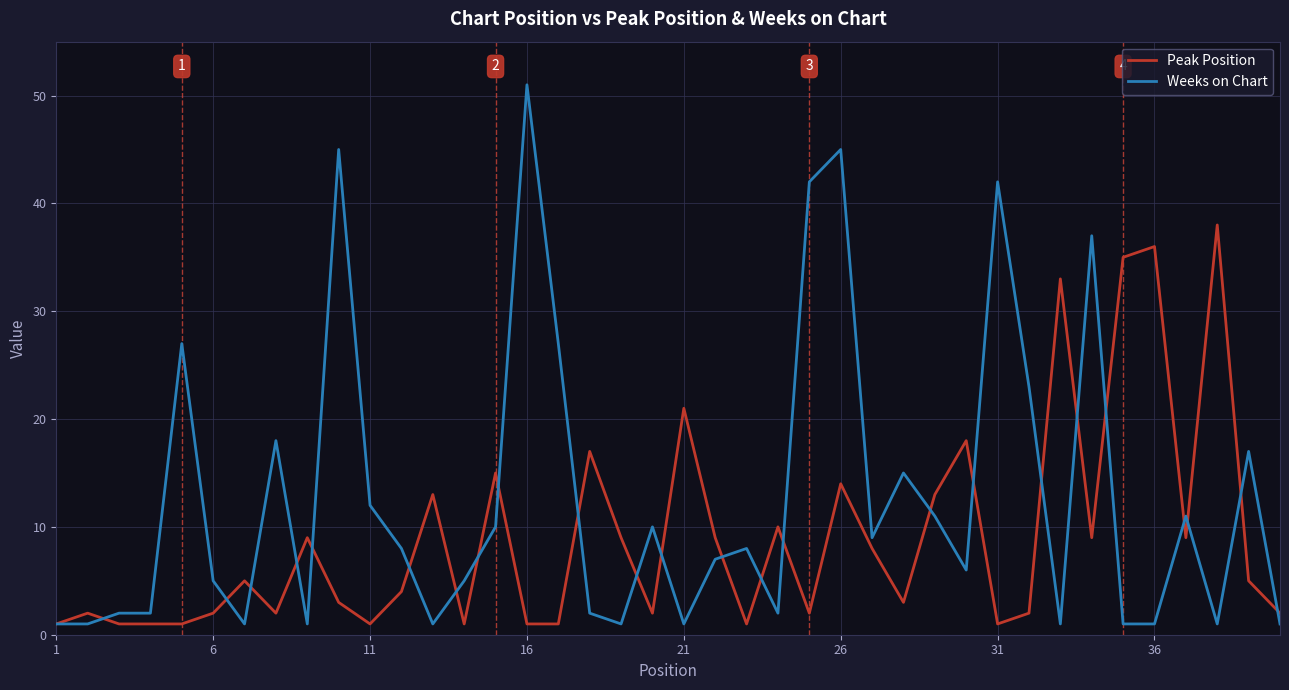

Which series has the largest total across all categories?

Weeks on Chart